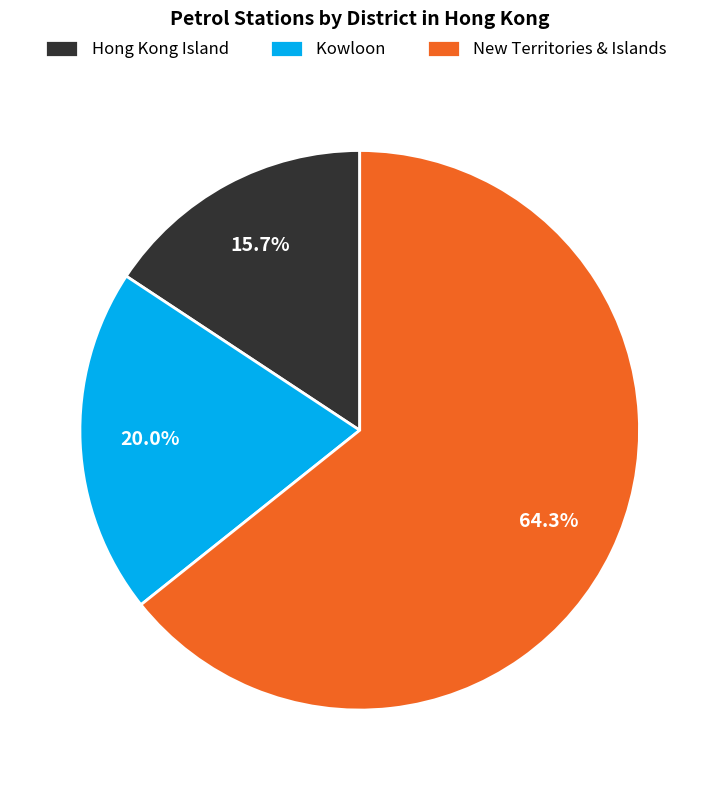

Which has a higher value, Kowloon or Hong Kong Island?

Kowloon